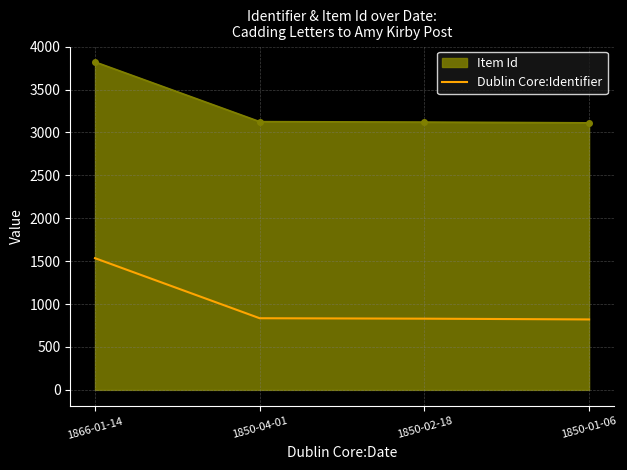

Which series has the widest spread of values?

Dublin Core:Identifier